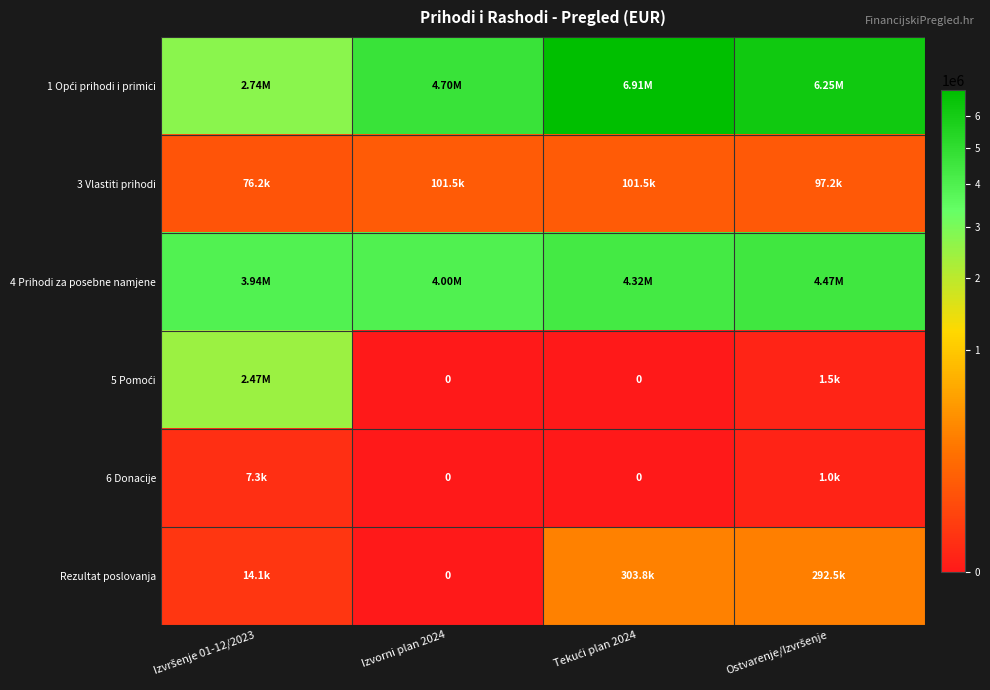

What is the average value of the 5 Pomoći series?

618470.8